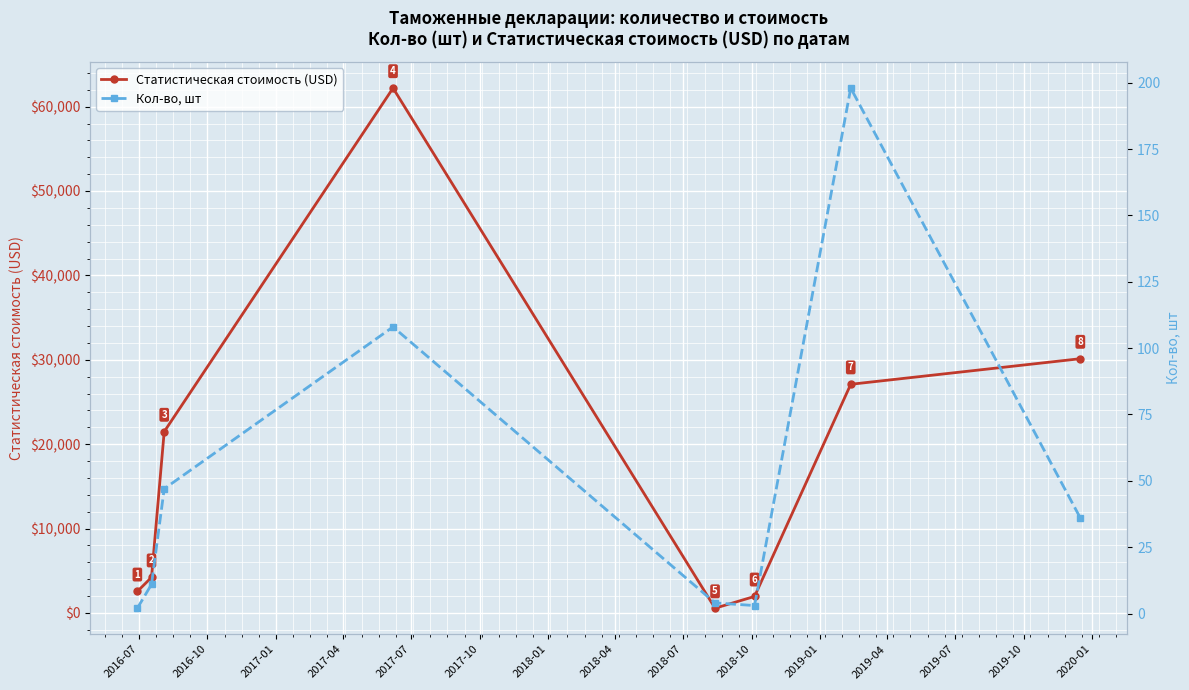

How many interior local peaks does the Статистическая стоимость (USD) series have?

1